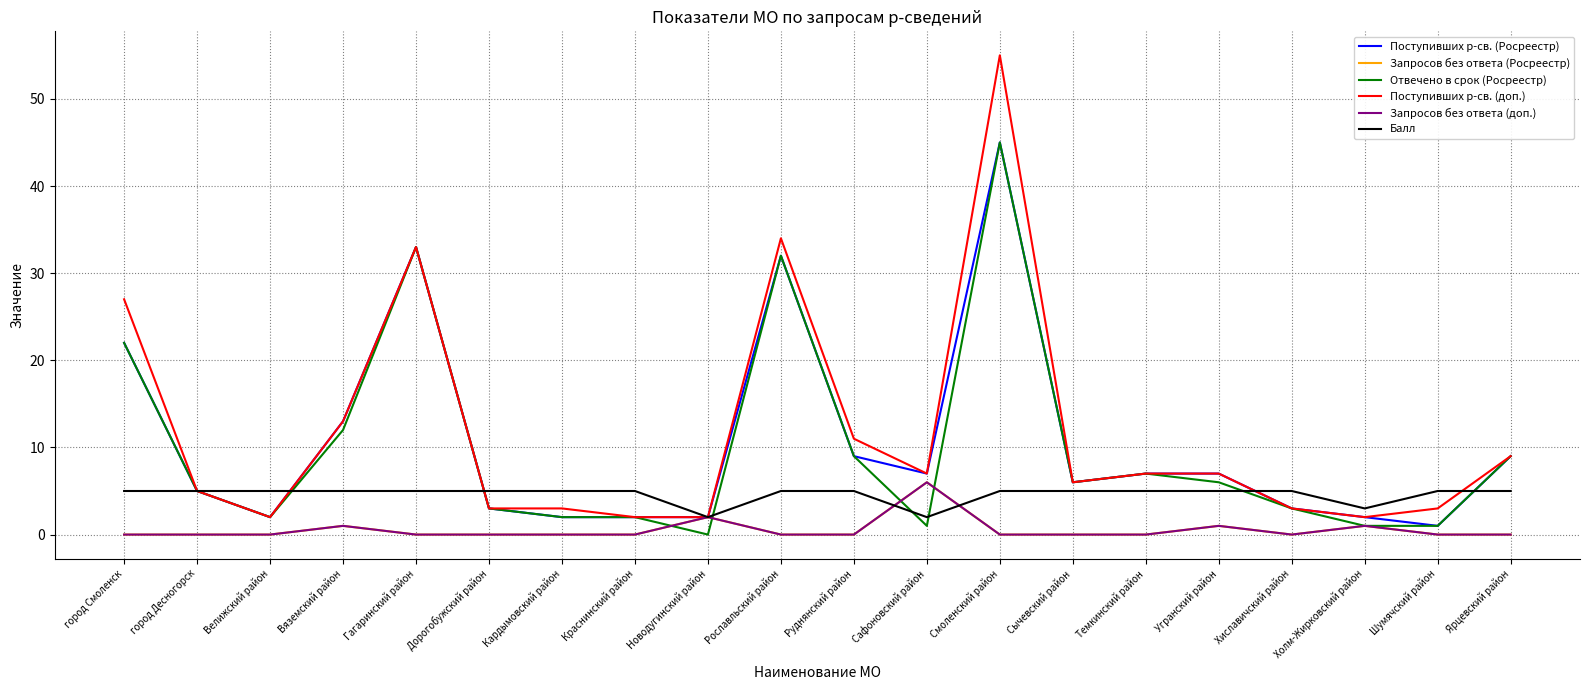

Which category has the highest value in the Запросов без ответа (доп.) series?

Сафоновский район